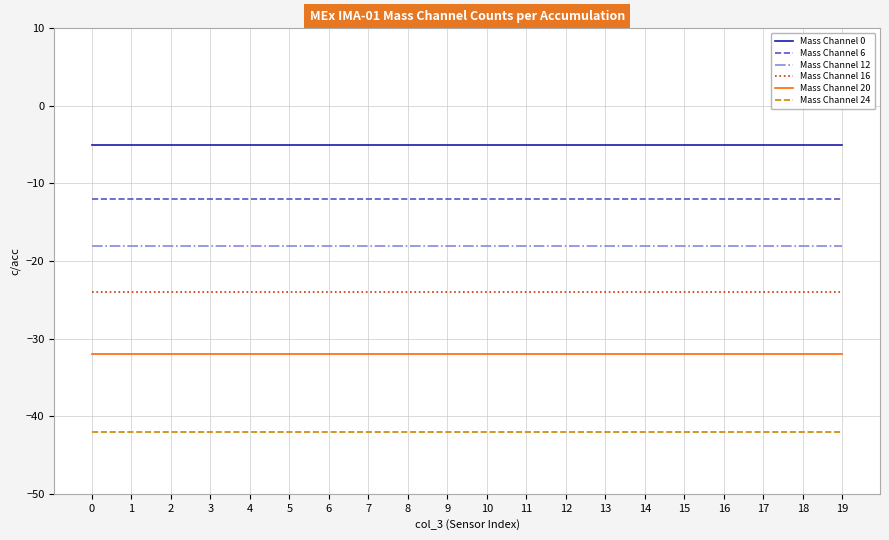

What is the difference between the highest and lowest values at 6?

37